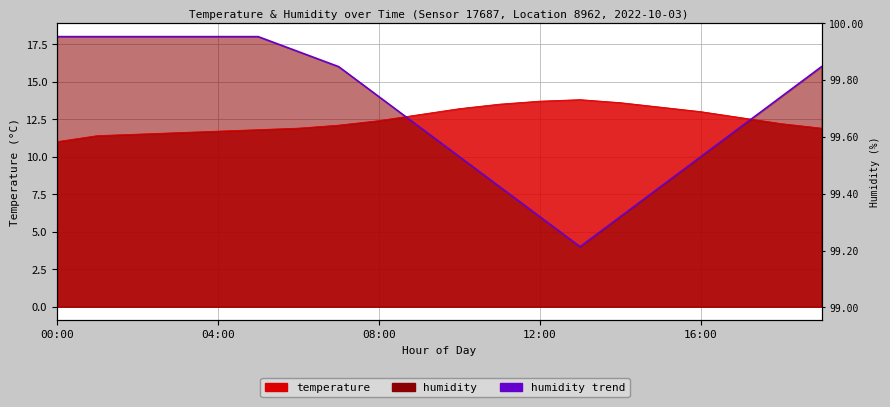

The value of temperature at 05:00 is 11.8. True or false?

True